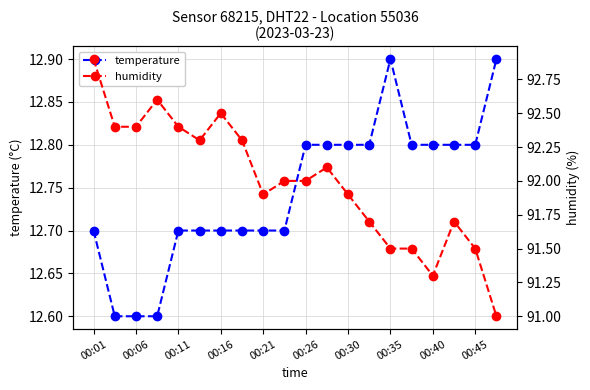

What is the value of the temperature point at the 18th from the left?

12.8